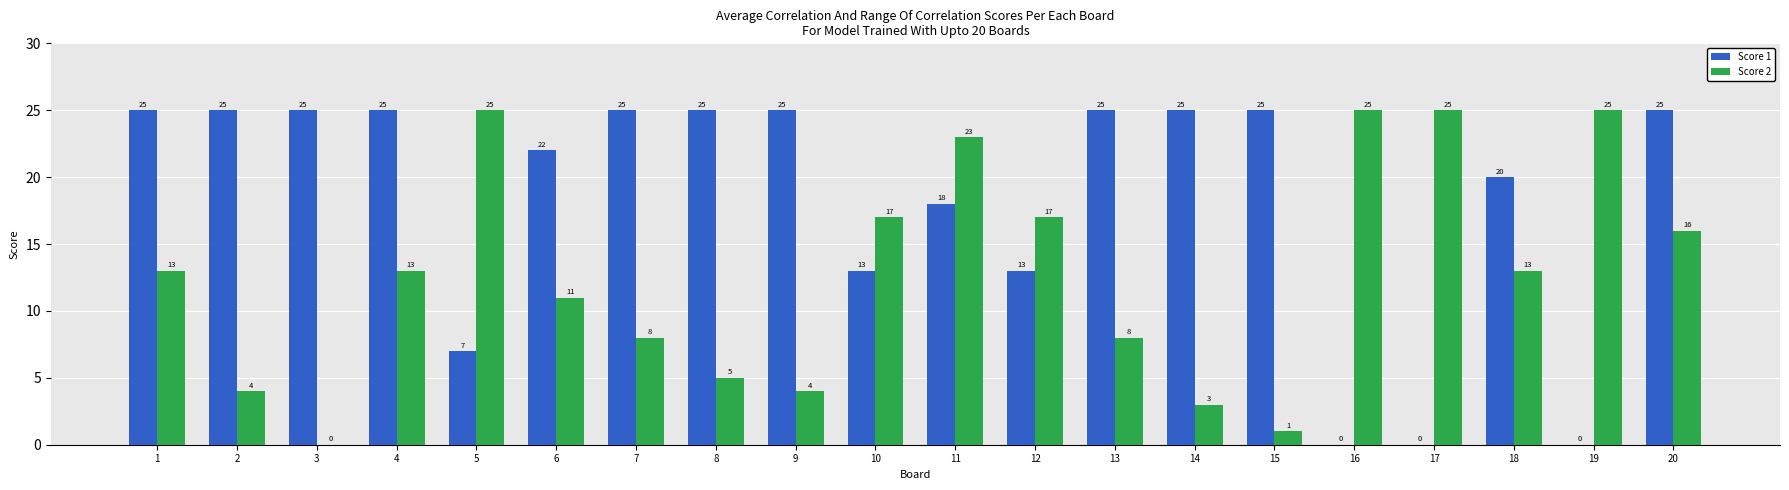

Which series changed the most between 5 and 10?

Score 2